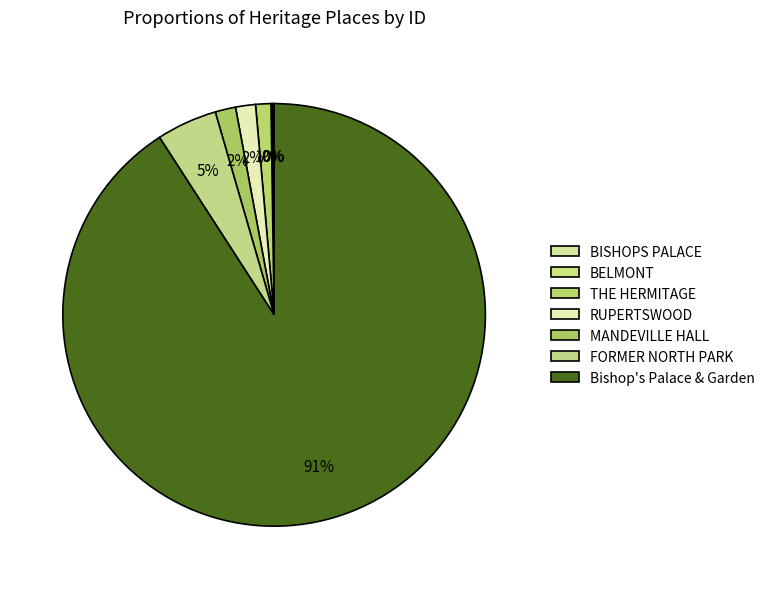

To the nearest percent, what is the combined percentage of Bishop's Palace & Garden and THE HERMITAGE?

92%